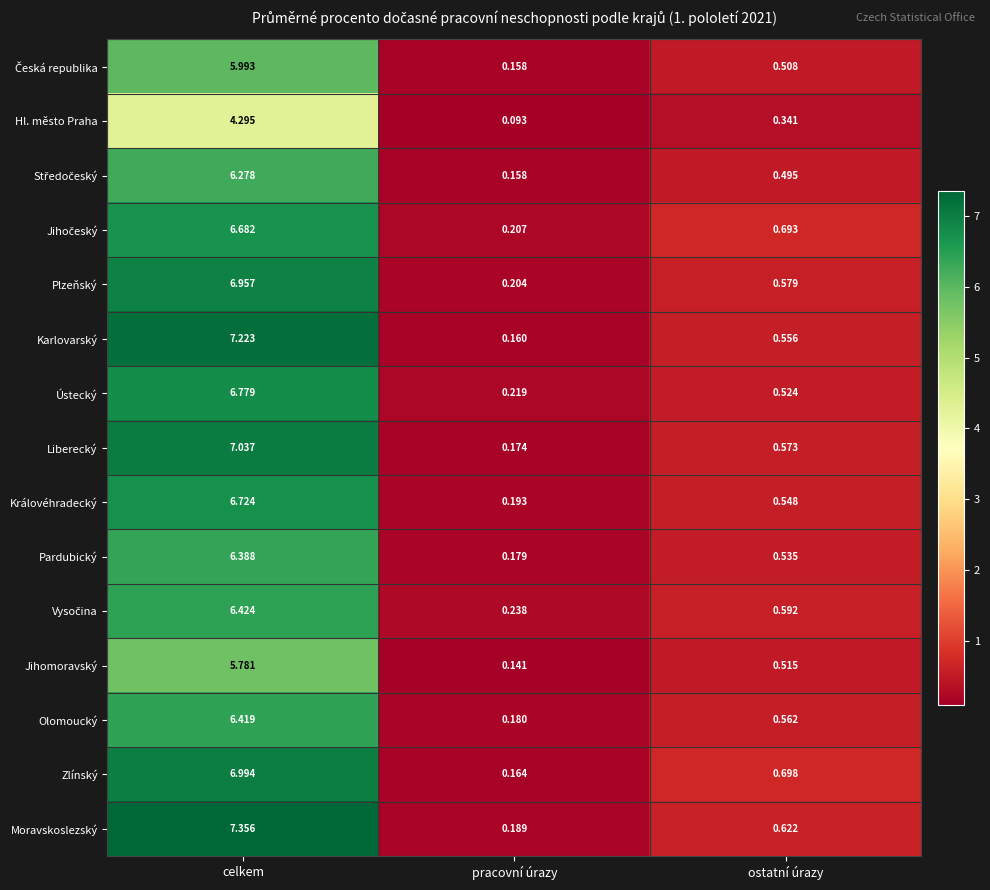

List the labels in order of Hl. město Praha value, smallest first.

pracovní úrazy, ostatní úrazy, celkem